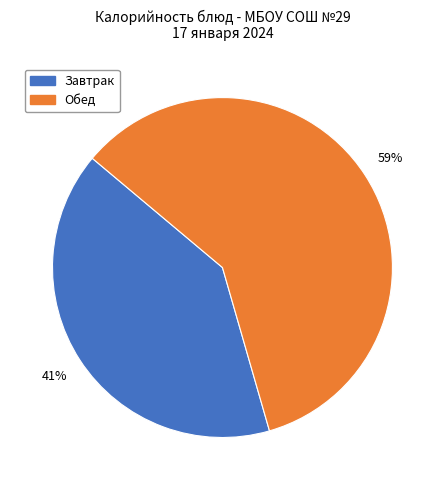

Does any single category account for the majority?

Yes